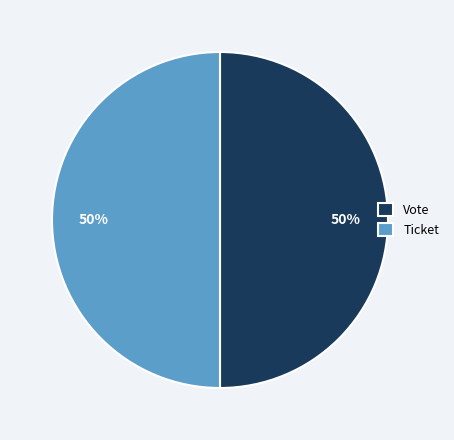

Combined, do Ticket and Vote account for over 50%?

Yes